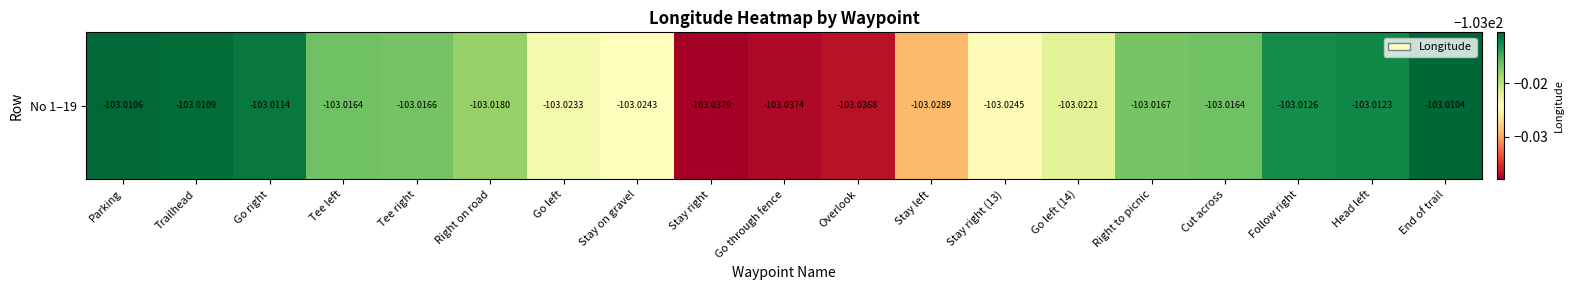

What is the average value?

-103.0